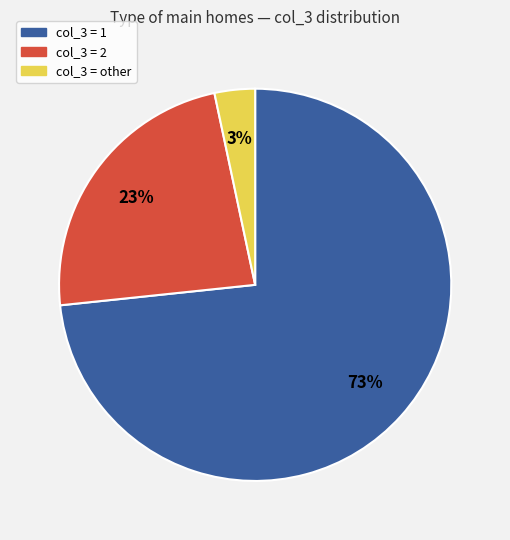

Does any single category account for the majority?

Yes